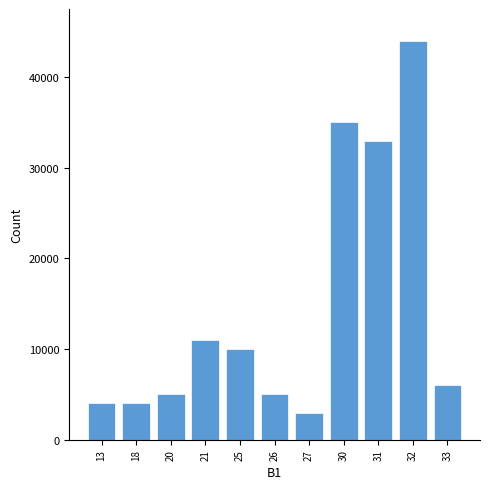

Reading left to right, extract all data points from this chart.

4000	4000	5000	11000	10000	5000	3000	35000	33000	44000	6000